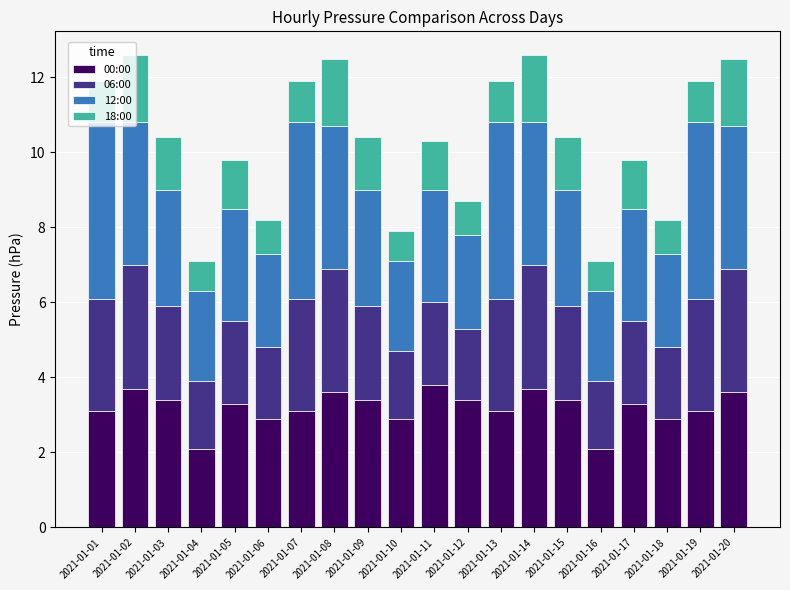

What is the total value across all series at 2021-01-09?

10.4